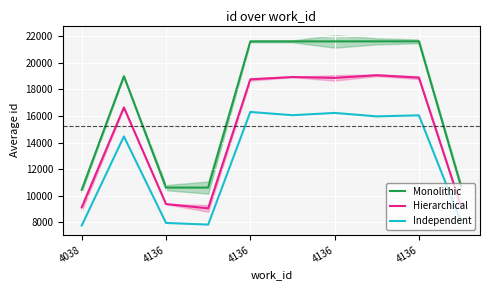

At which category is the sum across all series the highest?

4136